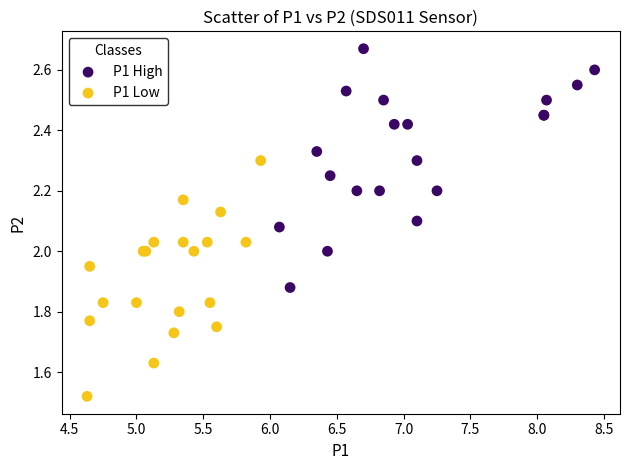

Which series contains the lowest Y value?

P1 Low